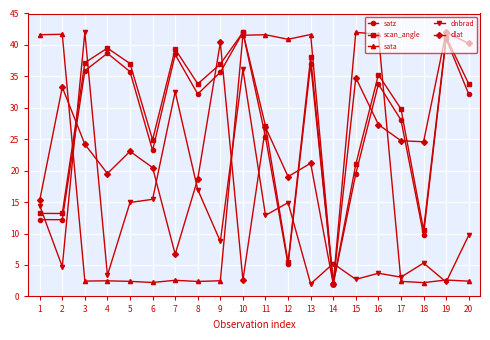

Which series changed the most between 5 and 6?

satz